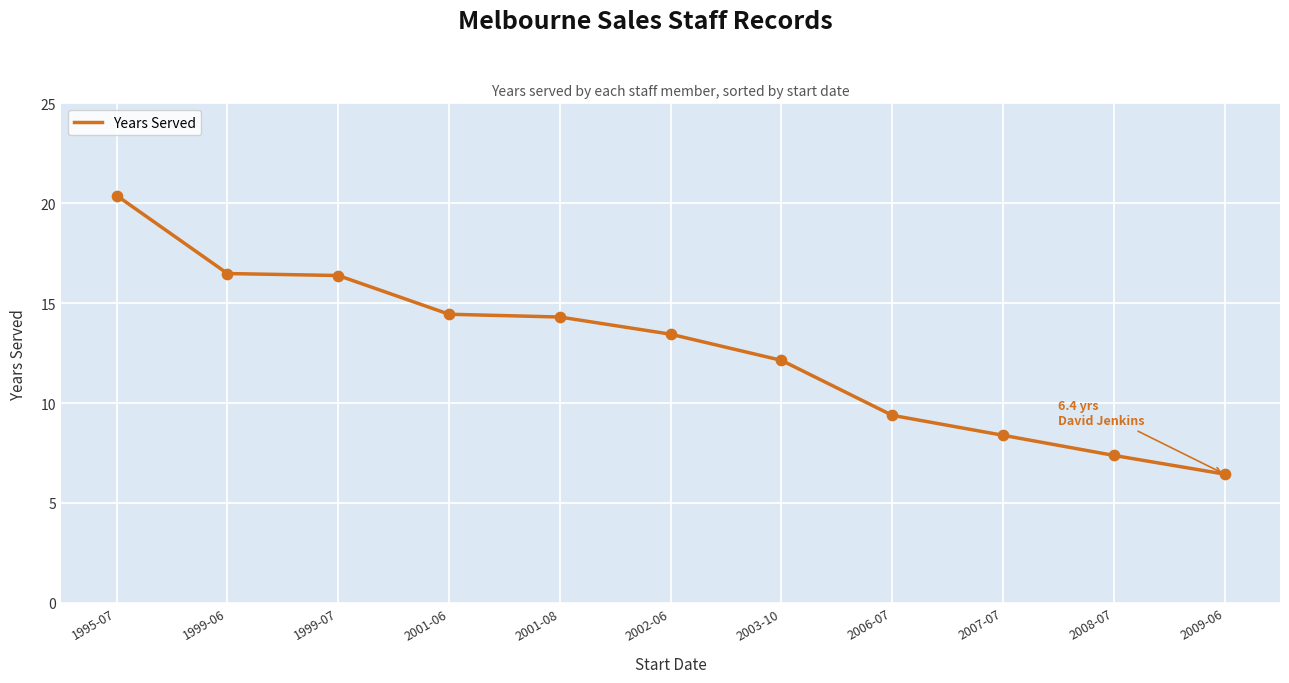

What is the ratio of the value at 2009-06 to the value at 2007-07?

0.8